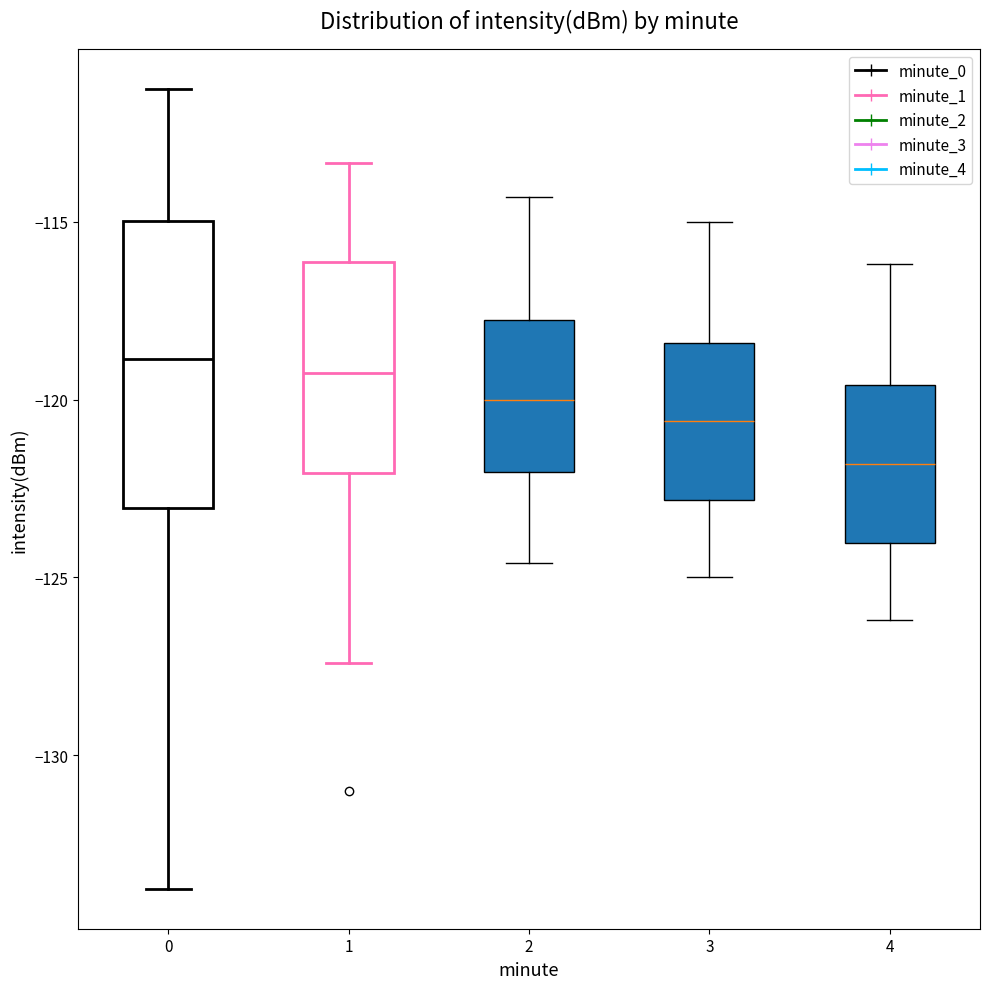

Reading left to right, transcribe this box plot: for each box, give where its median line is, the range the box spans, and where its two whiskers end, as read against the y-axis. The values are not printed on the chart, so give them approximately, as read against the axis.

0: median -119.0, box -123.0 to -115.0, whiskers -134.0 to -111.5
1: median -119.0, box -122.0 to -116.0, whiskers -127.5 to -113.5
2: median -120.0, box -122.0 to -118.0, whiskers -124.5 to -114.5
3: median -120.5, box -123.0 to -118.5, whiskers -125.0 to -115.0
4: median -122.0, box -124.0 to -119.5, whiskers -126.0 to -116.0